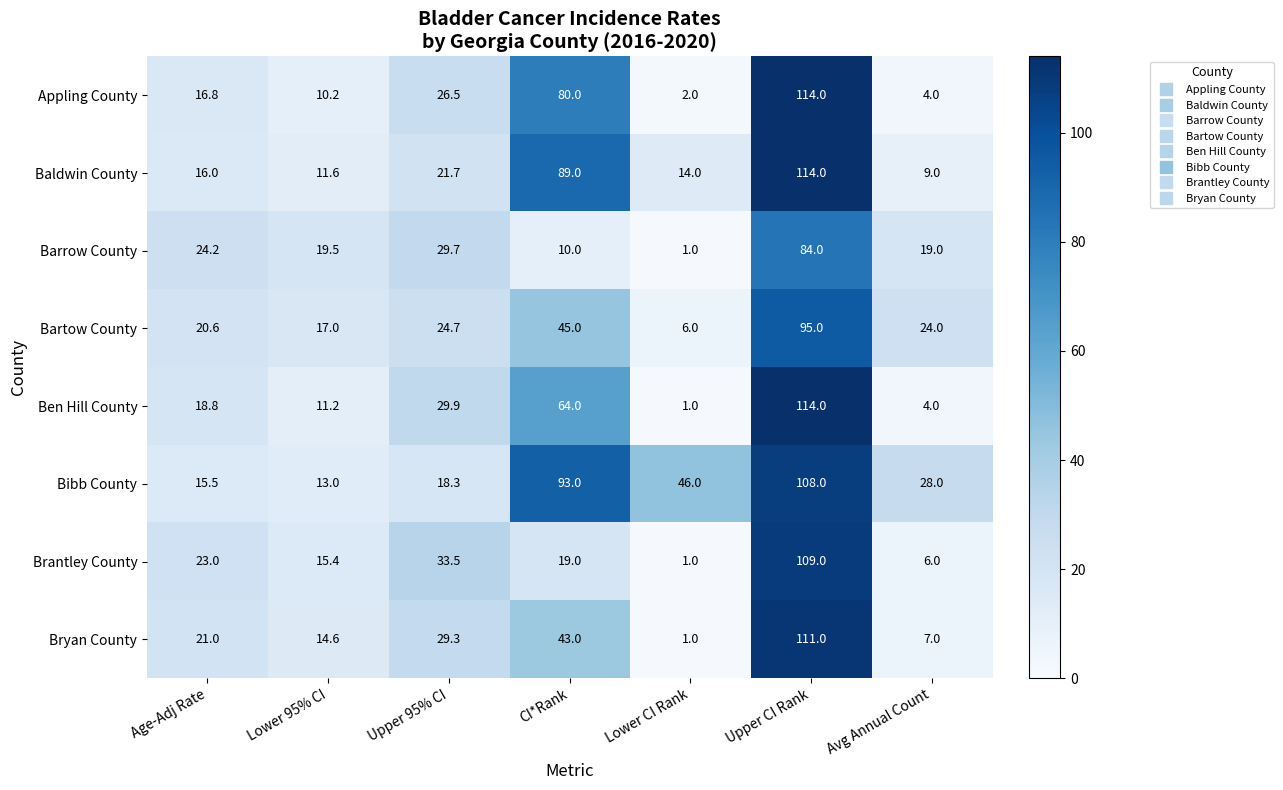

Which category has the lowest value in the Bryan County series?

Lower CI Rank